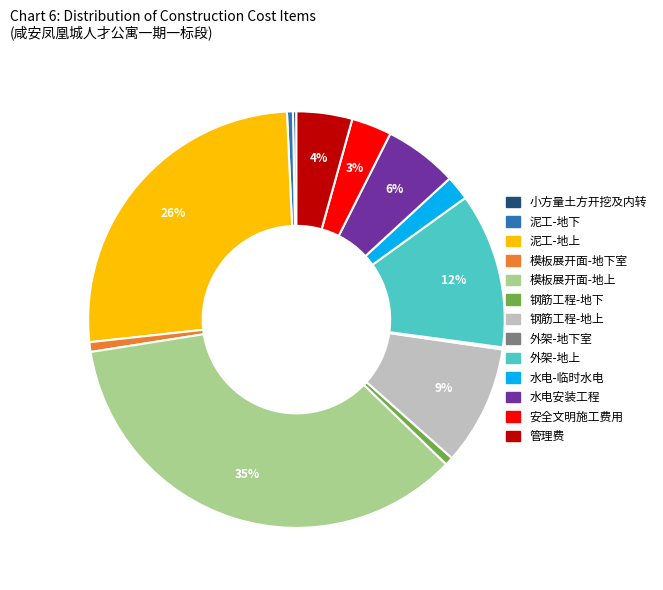

Is it true that 模板展开面-地上 is 35% of the pie?

True